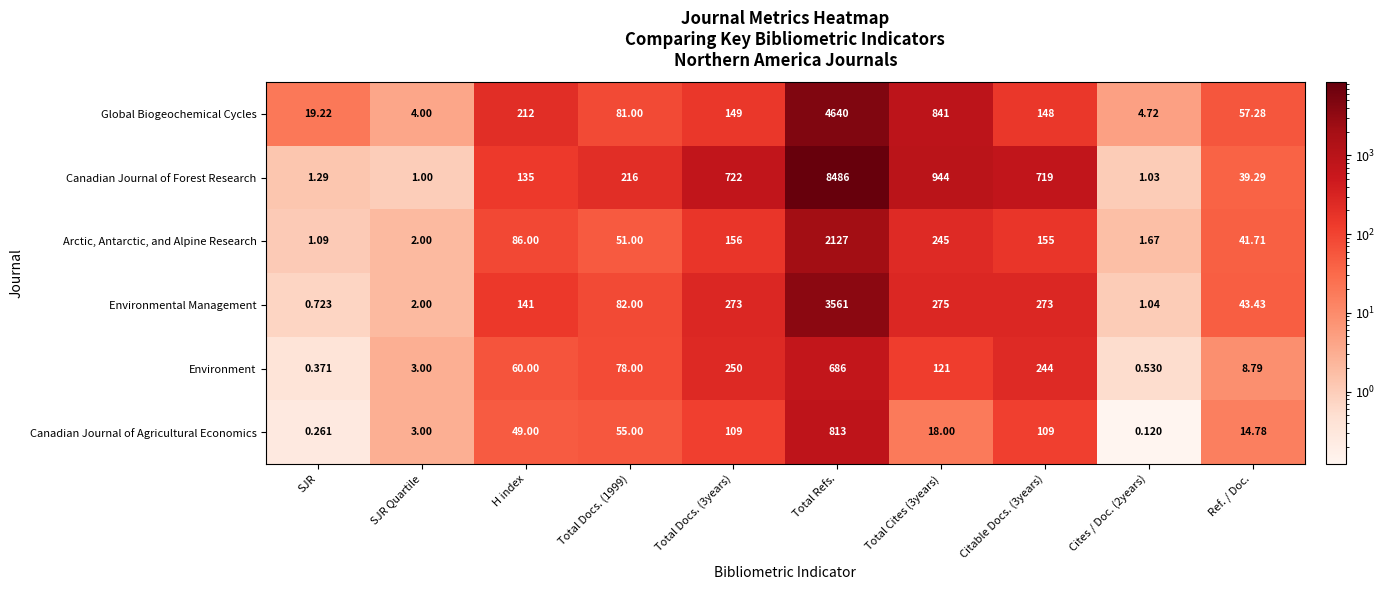

At which label does Environmental Management reach its peak?

Total Refs.